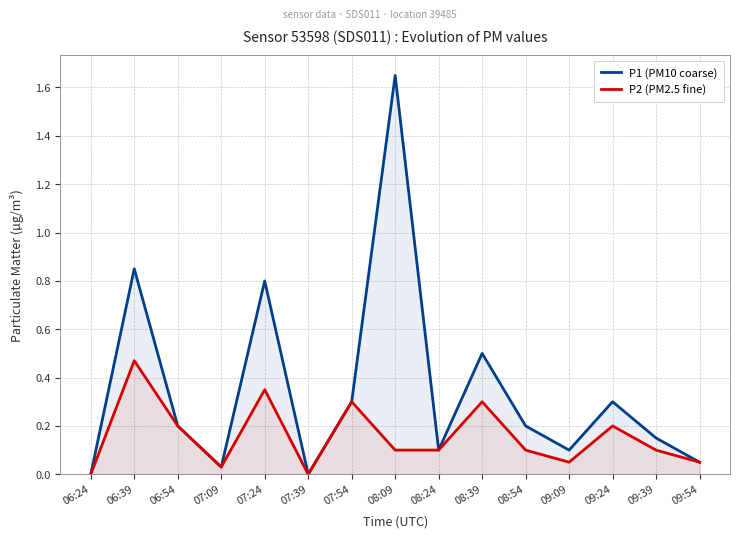

True or false: P2 (PM2.5 fine) and P1 (PM10 coarse) intersect in this chart.

False